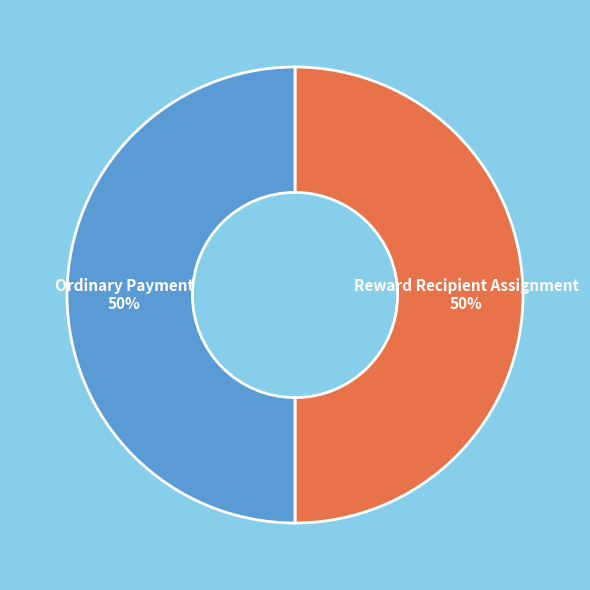

To the nearest percent, what is the average slice percentage?

50%